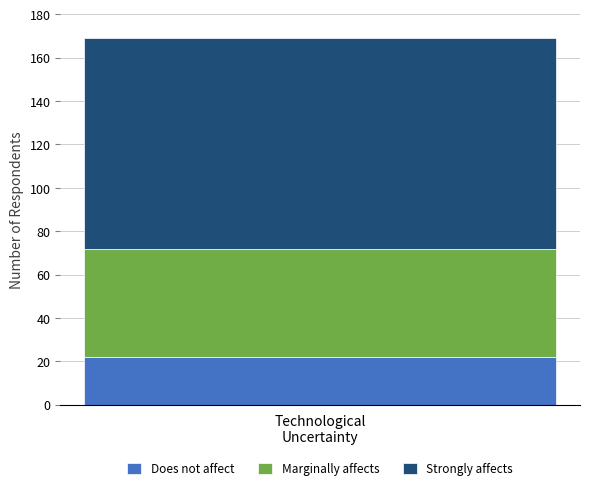

What is the highest value of the Does not affect series?

22